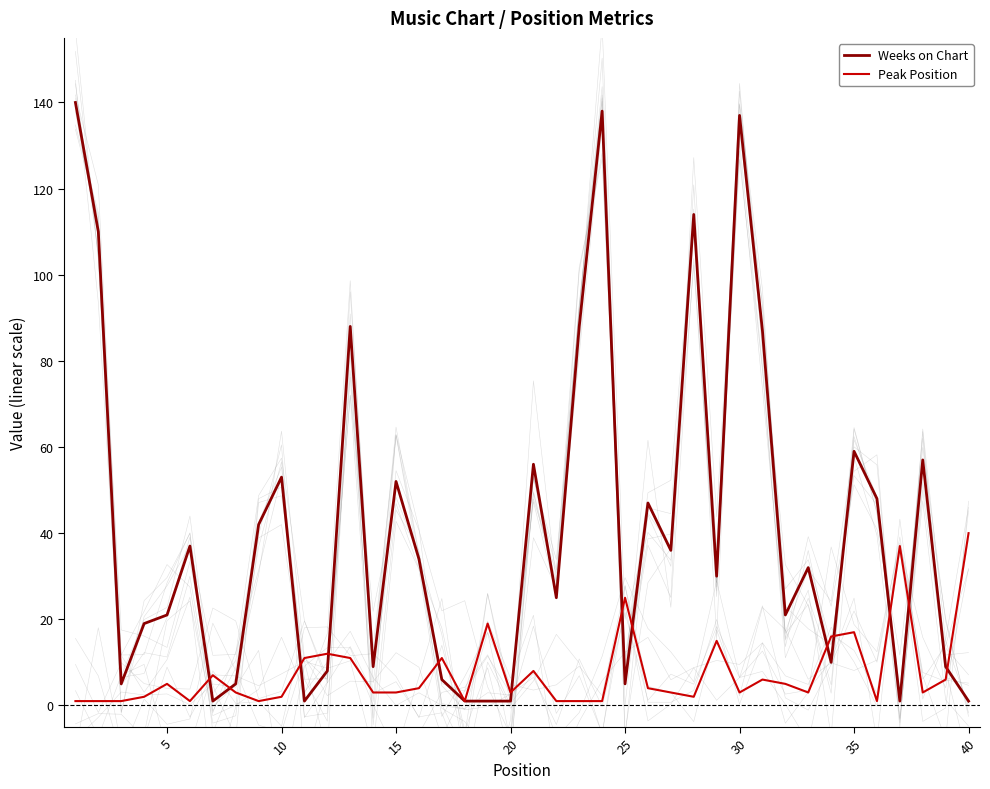

Does the chart have visible grid lines?

No